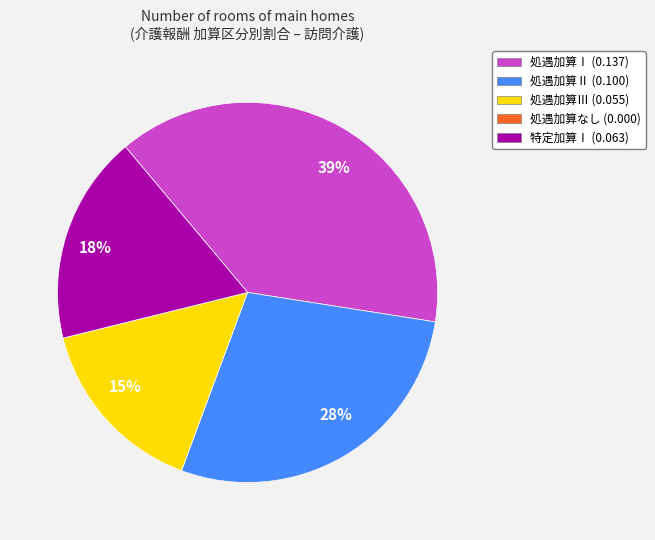

Does any single category account for the majority?

No